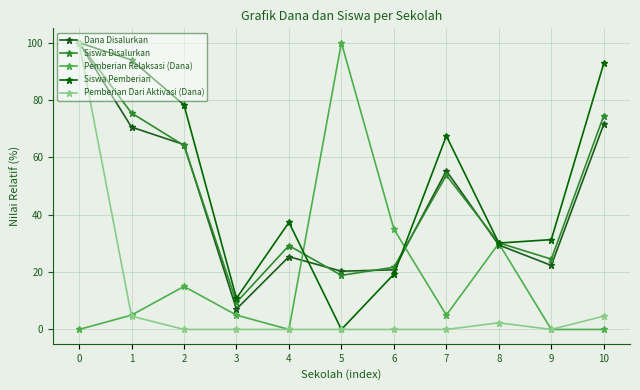

How many intersections are there between Dana Disalurkan and Siswa Pemberian?

2